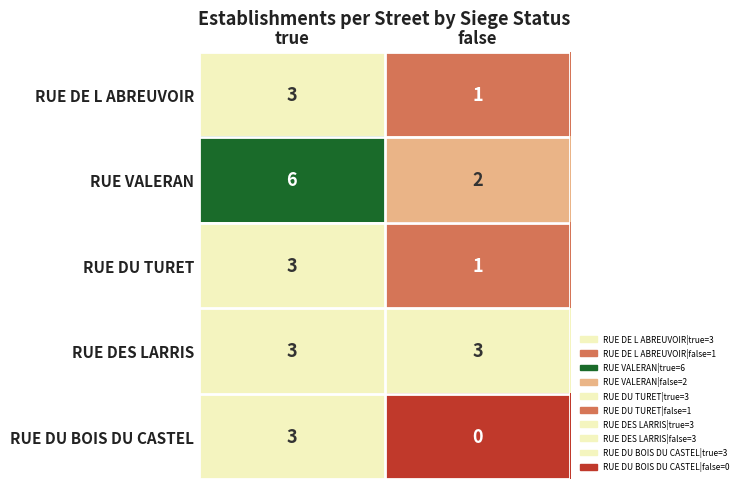

Which series has the largest range (max minus min)?

RUE VALERAN